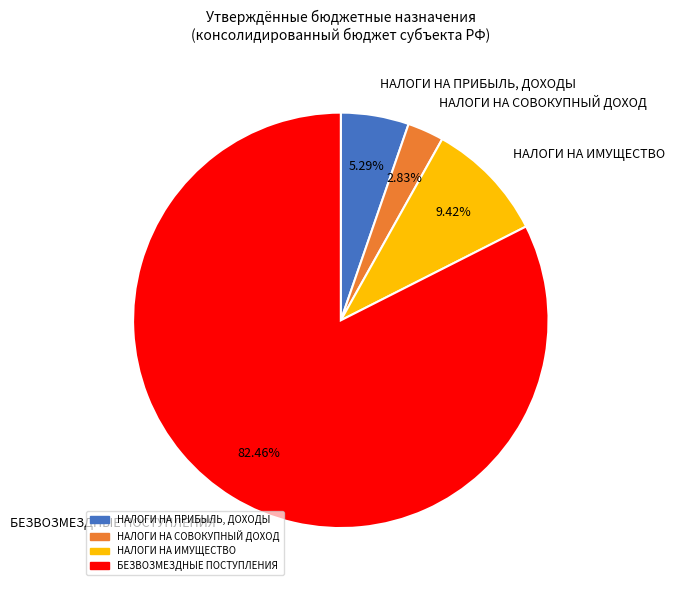

To the nearest percent, what is the average slice percentage?

25%